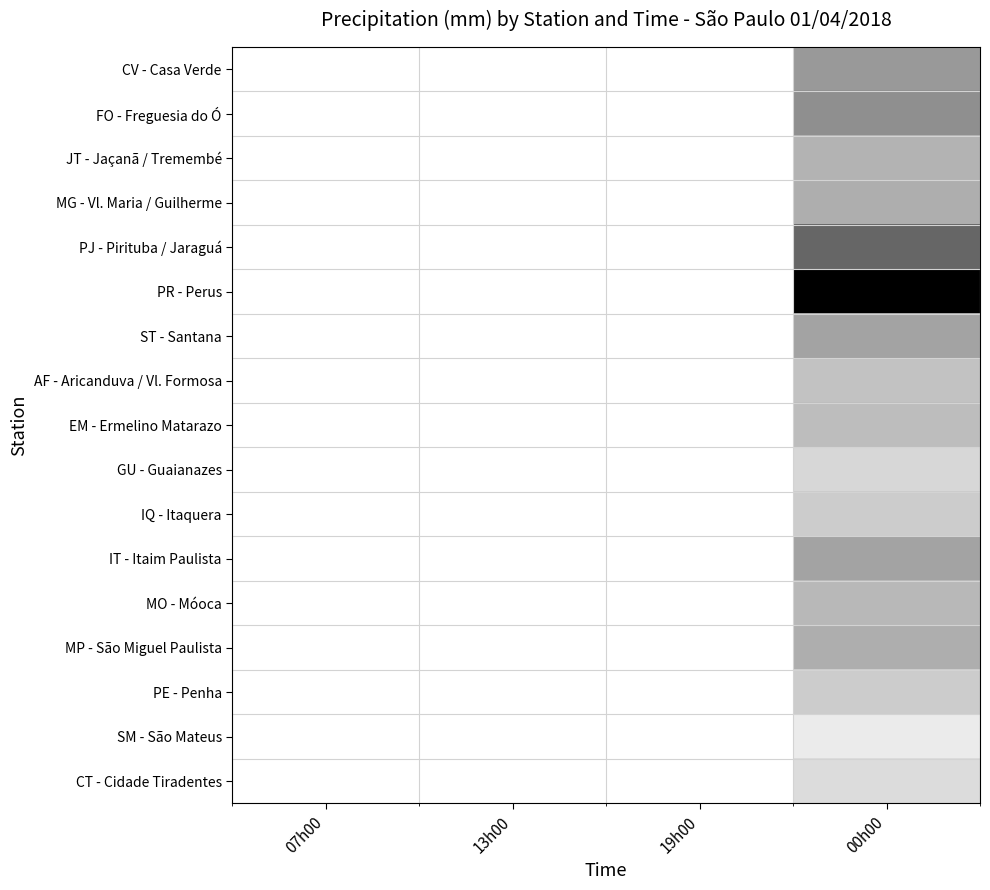

How many distinct data groups are displayed?

17